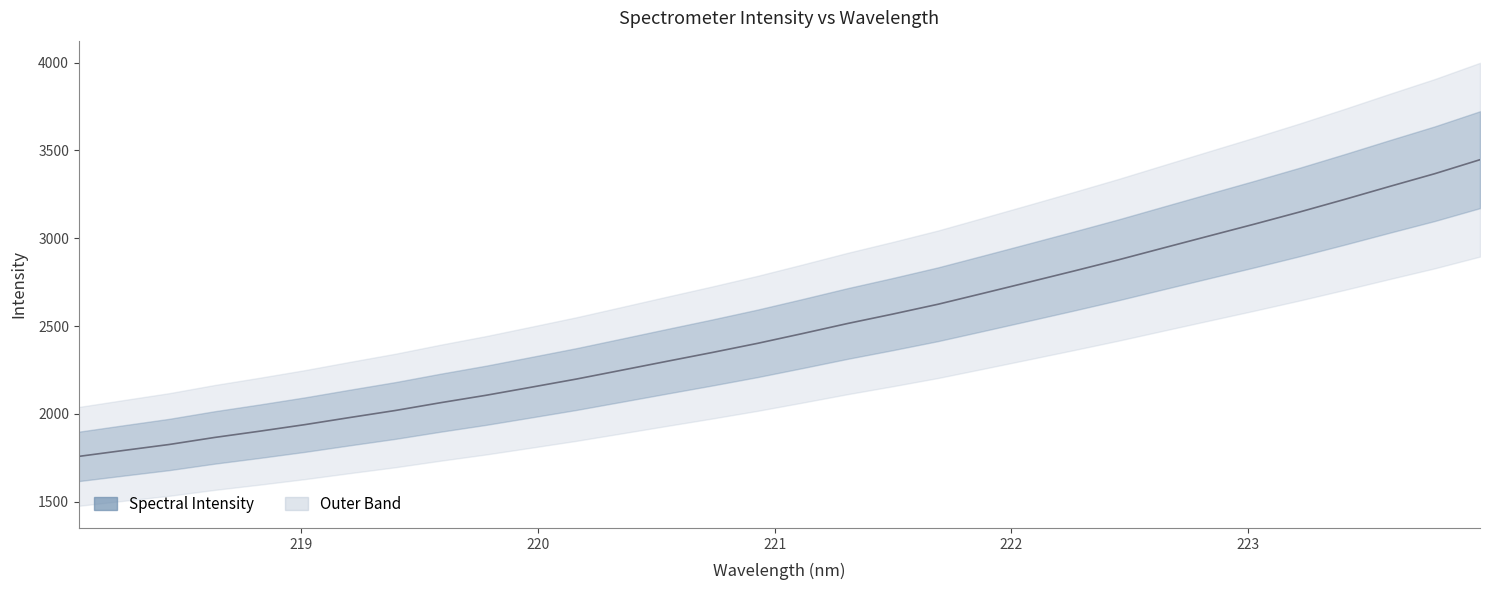

True or false: there are more than 0 points higher than both neighbors.

False